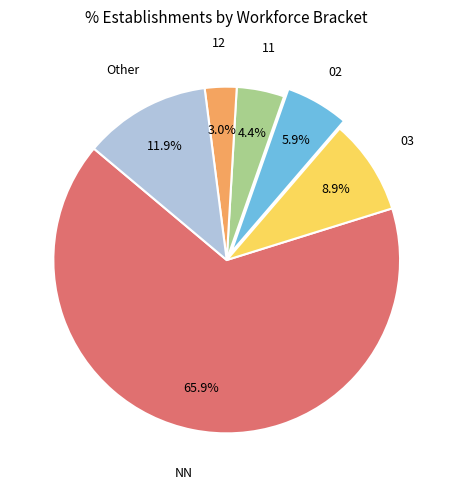

How many slices are in this pie chart?

6